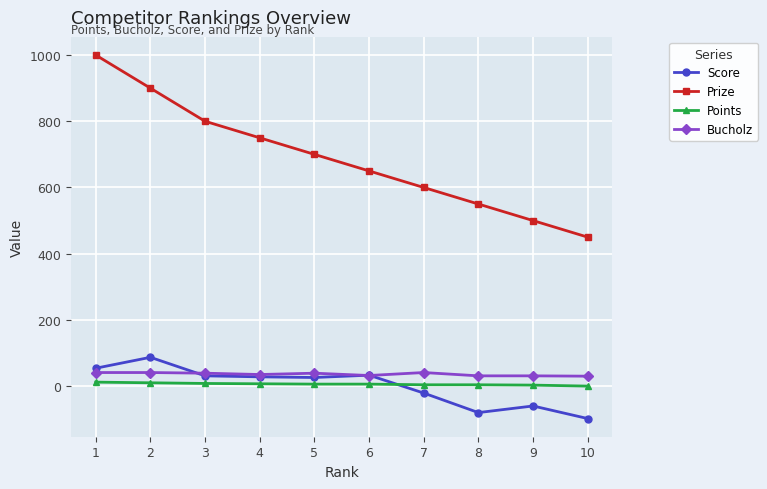

What value does the Score series have at 3, to the nearest 50?

50